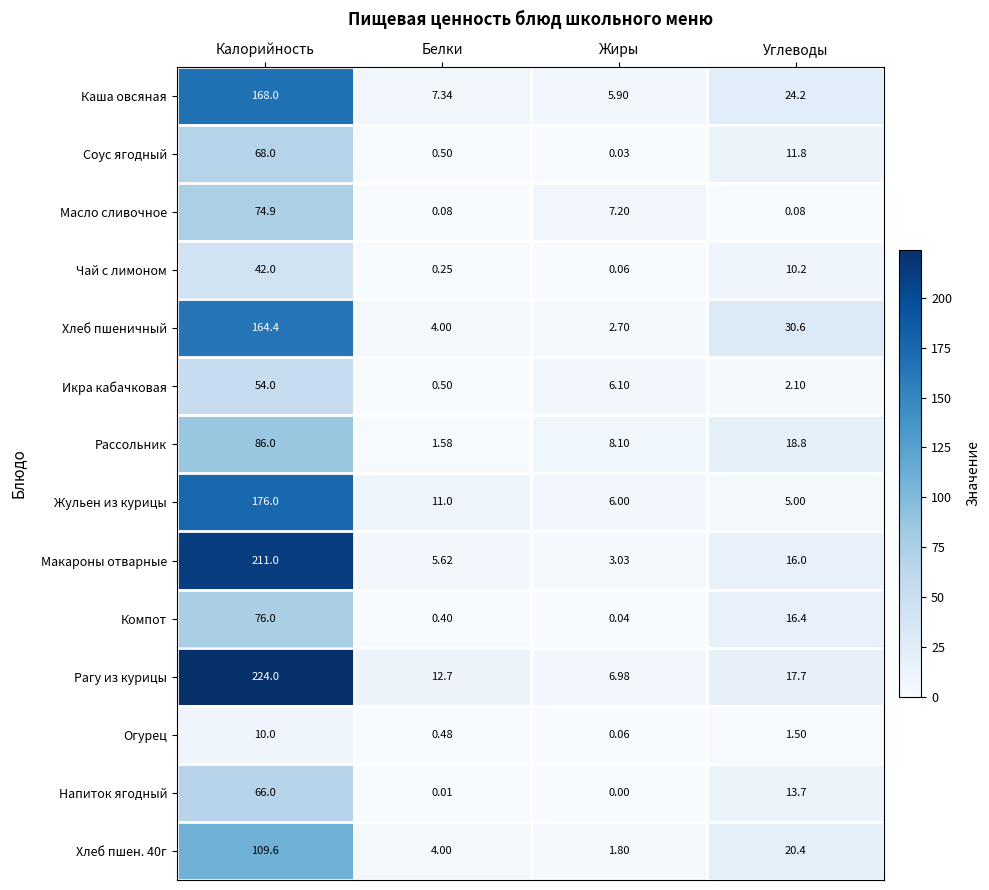

Which series has the largest total across all categories?

Рагу из курицы